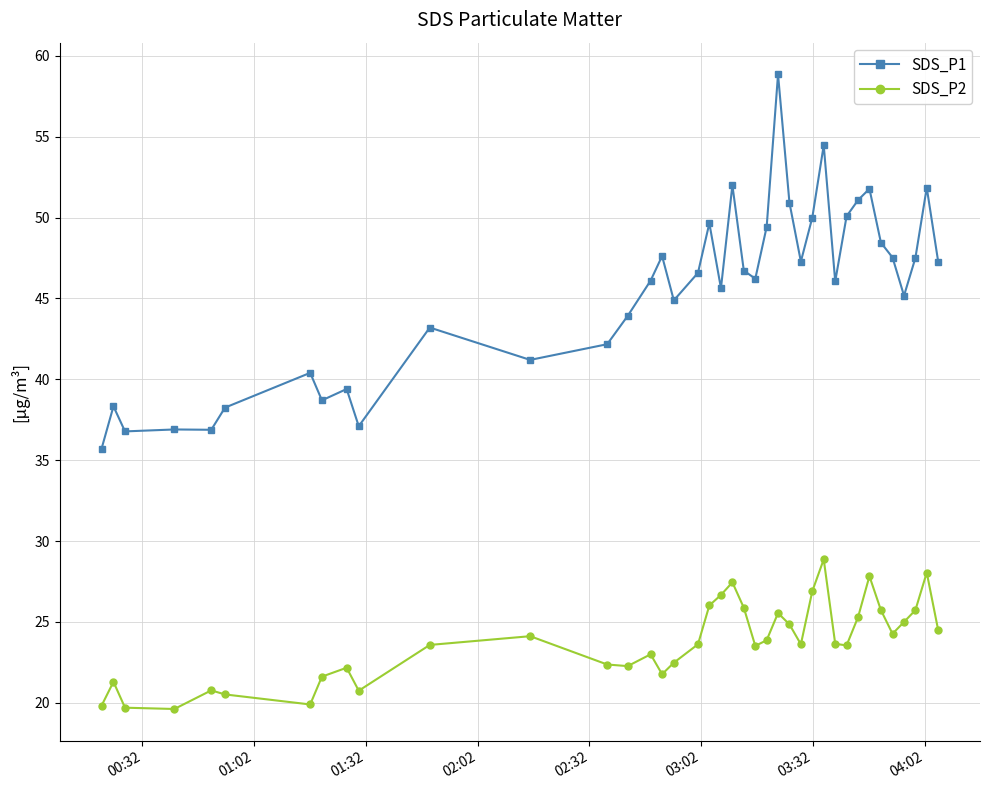

True or false: SDS_P1 and SDS_P2 cross at least once.

False